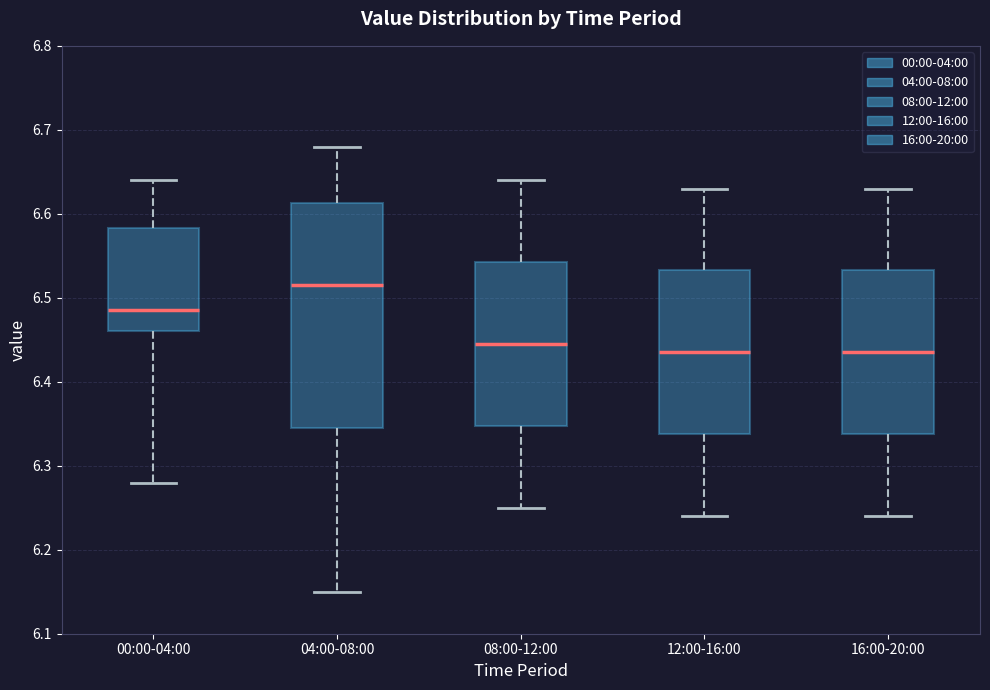

Reading left to right, transcribe this box plot: for each box, give where its median line is, the range the box spans, and where its two whiskers end, as read against the y-axis. The values are not printed on the chart, so give them approximately, as read against the axis.

00:00-04:00: median 6.49, box 6.46 to 6.58, whiskers 6.28 to 6.64
04:00-08:00: median 6.52, box 6.35 to 6.61, whiskers 6.15 to 6.68
08:00-12:00: median 6.45, box 6.35 to 6.54, whiskers 6.25 to 6.64
12:00-16:00: median 6.44, box 6.34 to 6.53, whiskers 6.24 to 6.63
16:00-20:00: median 6.44, box 6.34 to 6.53, whiskers 6.24 to 6.63